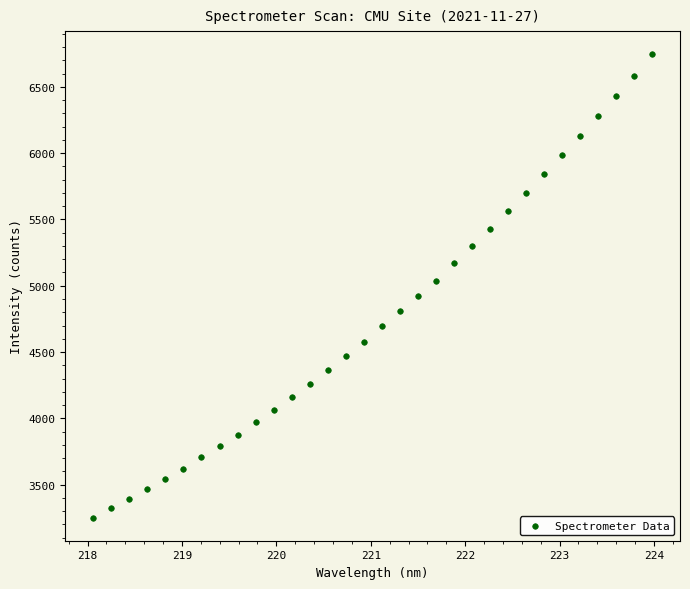

What is the range of Y values (max minus min)?

3493.3